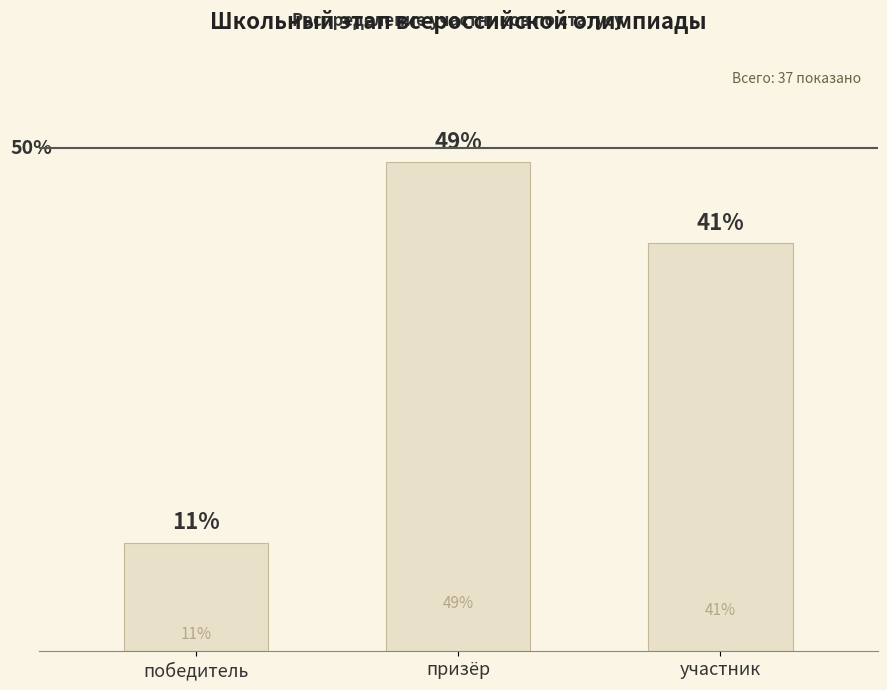

Rank the categories by value from lowest to highest.

победитель, участник, призёр